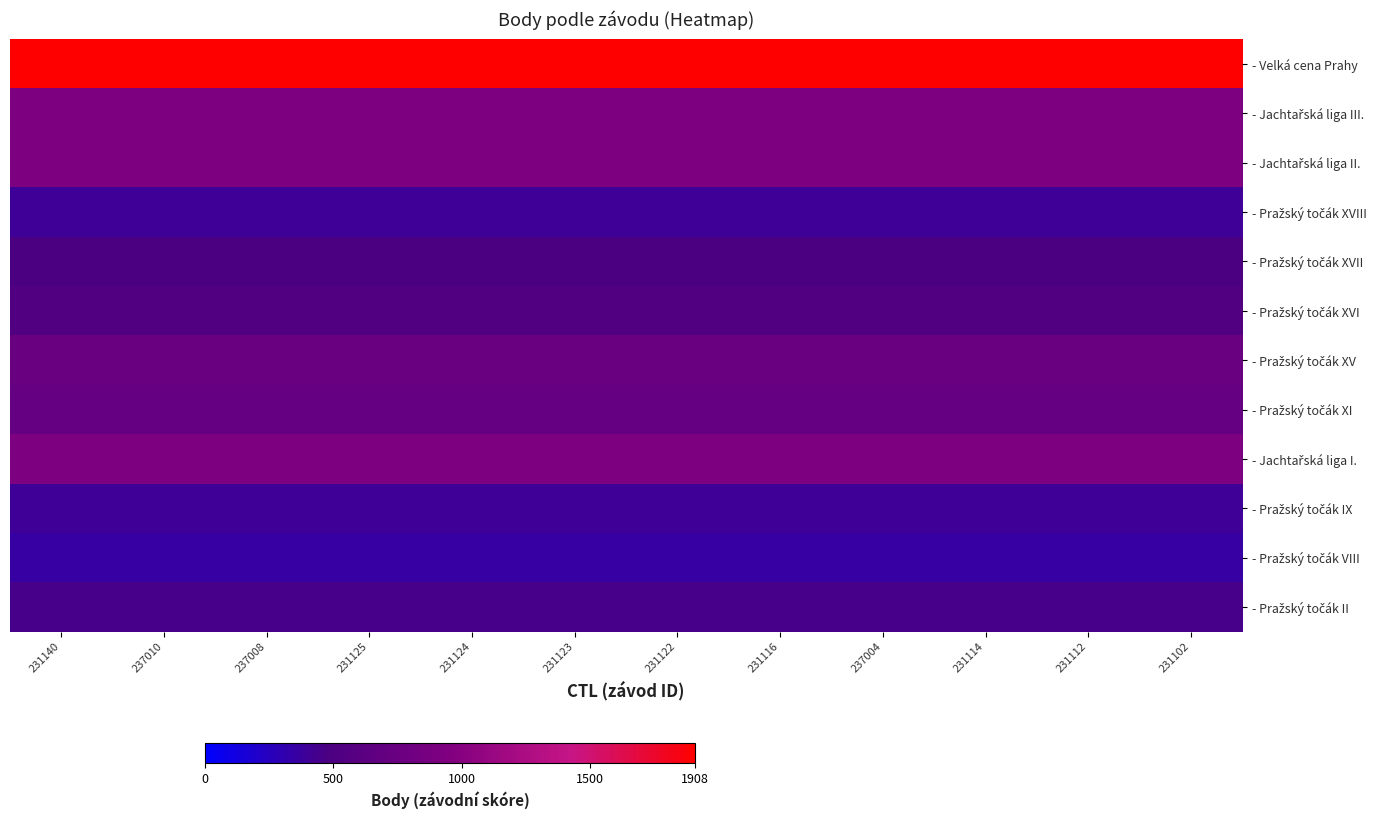

What is the total value across all series at 237010?

8737